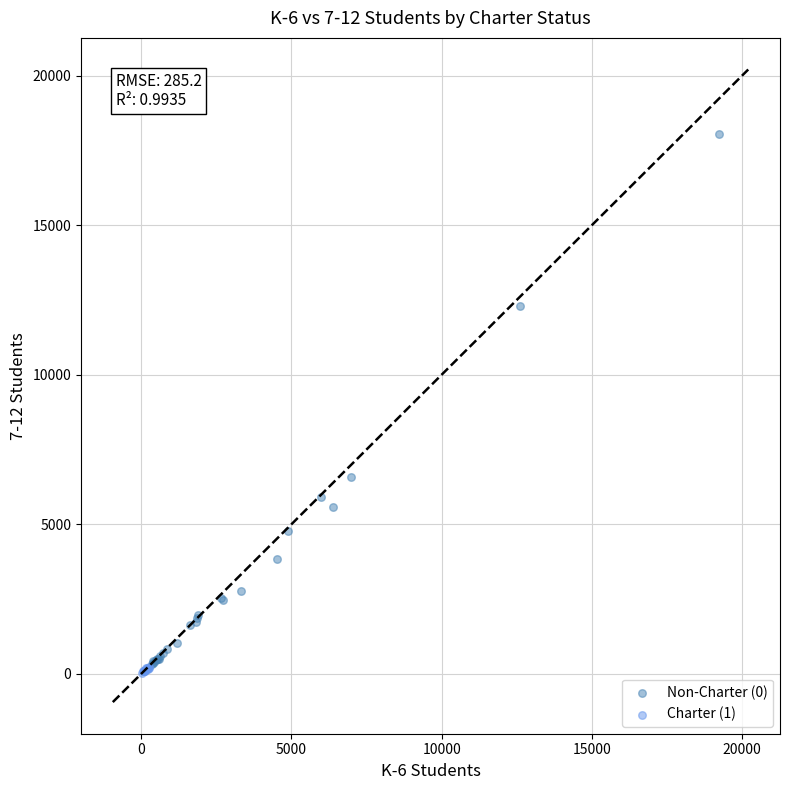

Which series reaches the maximum Y coordinate?

Non-Charter (0)